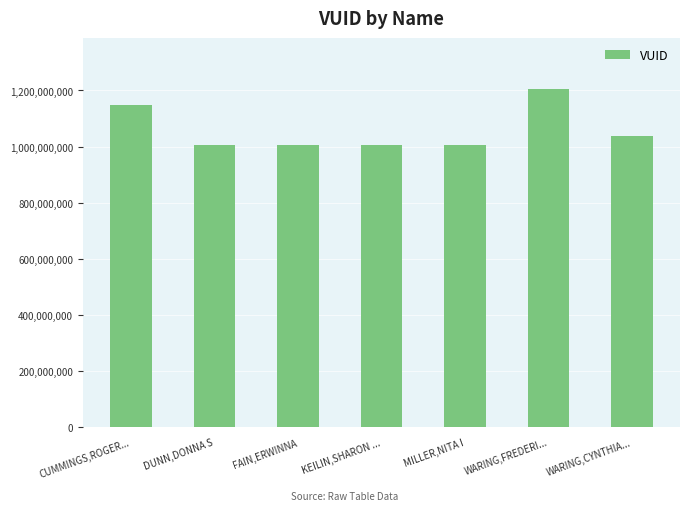

How many bars are there in total?

7